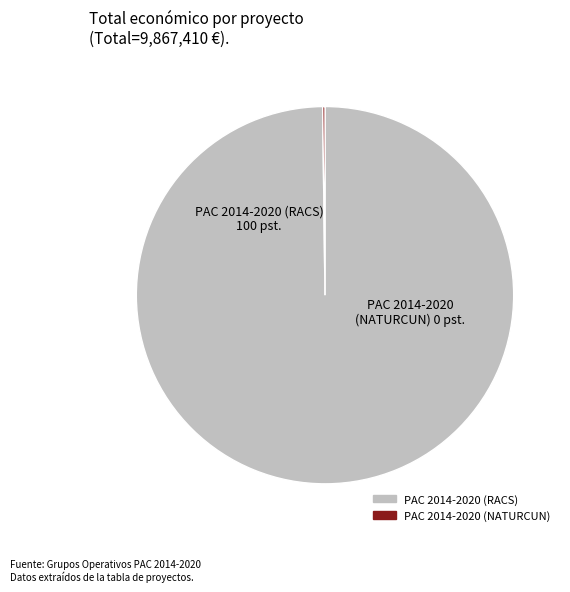

Which slice is the largest?

PAC 2014-2020 (RACS)